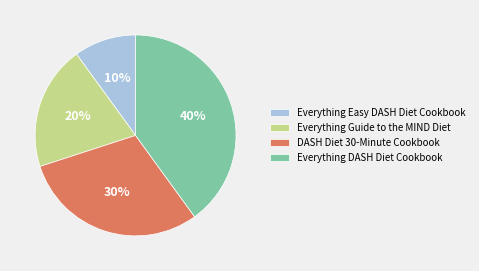

Does DASH Diet 30-Minute Cookbook account for over 50% of the chart?

No